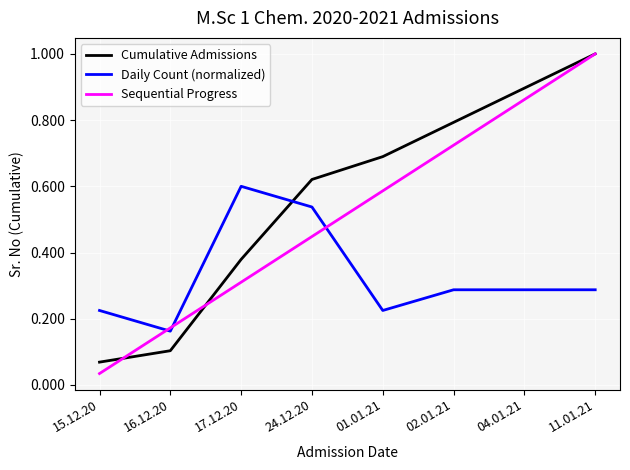

Rank the series at 04.01.21 from lowest to highest value.

Daily Count (normalized), Sequential Progress, Cumulative Admissions